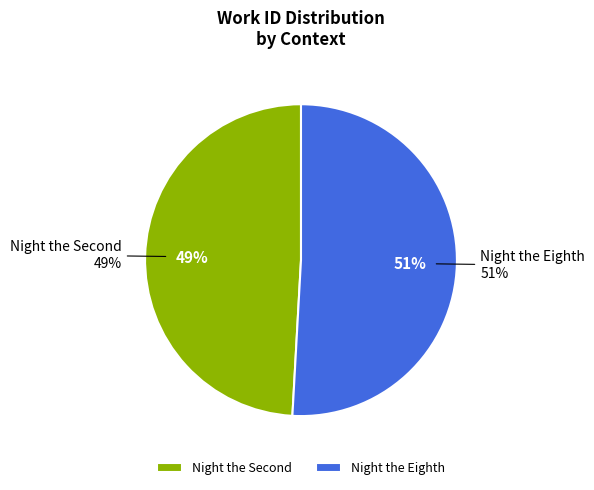

What percentage is the Night the Eighth slice, to the nearest percent?

51%